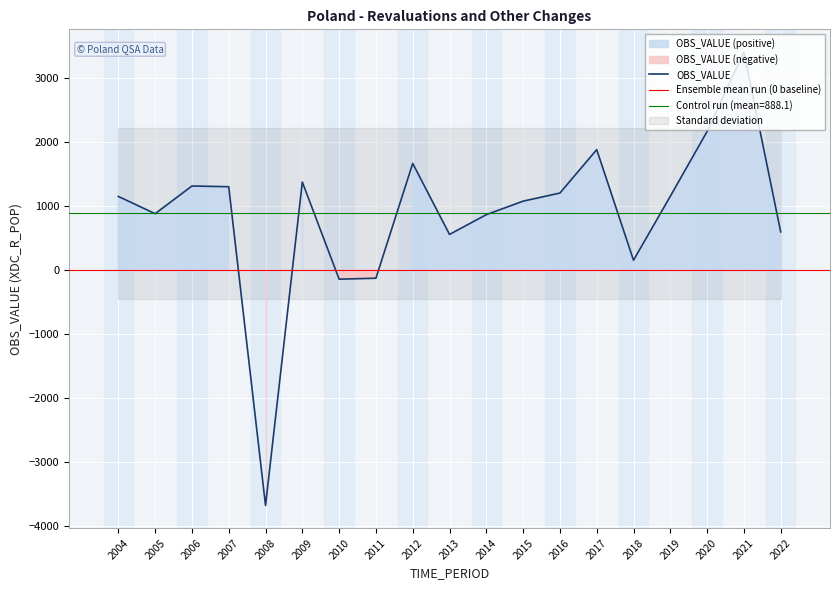

List the labels in order of value, largest first.

2021, 2020, 2017, 2012, 2009, 2006, 2007, 2016, 2019, 2004, 2015, 2005, 2014, 2022, 2013, 2018, 2011, 2010, 2008